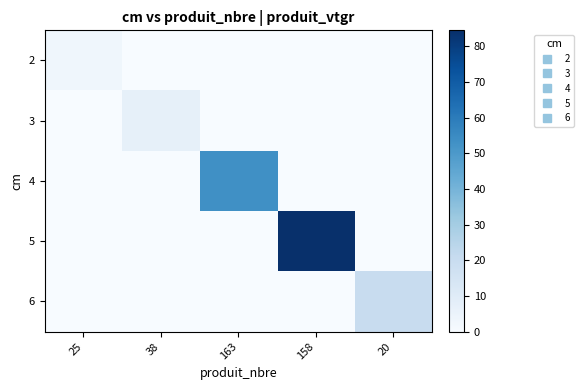

List the series in order of their peak value, lowest first.

2, 3, 6, 4, 5